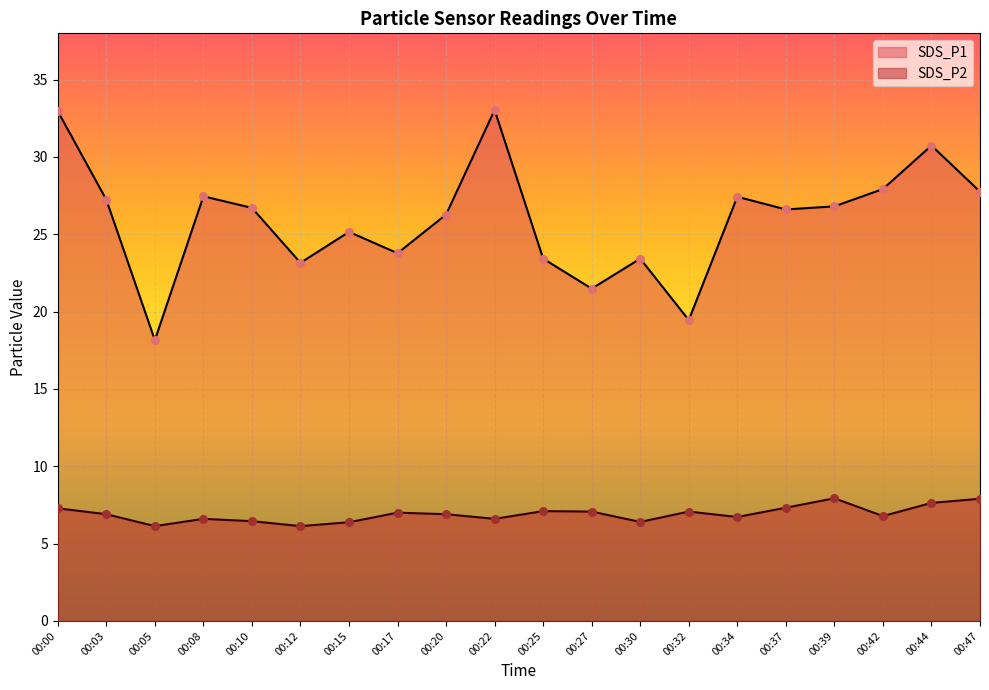

At how many categories does at least one series exceed 20?

18